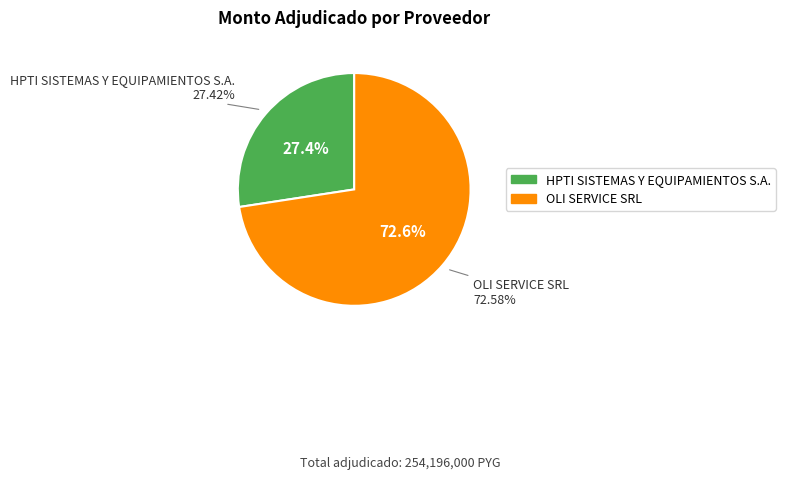

Which has a higher value, HPTI SISTEMAS Y EQUIPAMIENTOS S.A. or OLI SERVICE SRL?

OLI SERVICE SRL